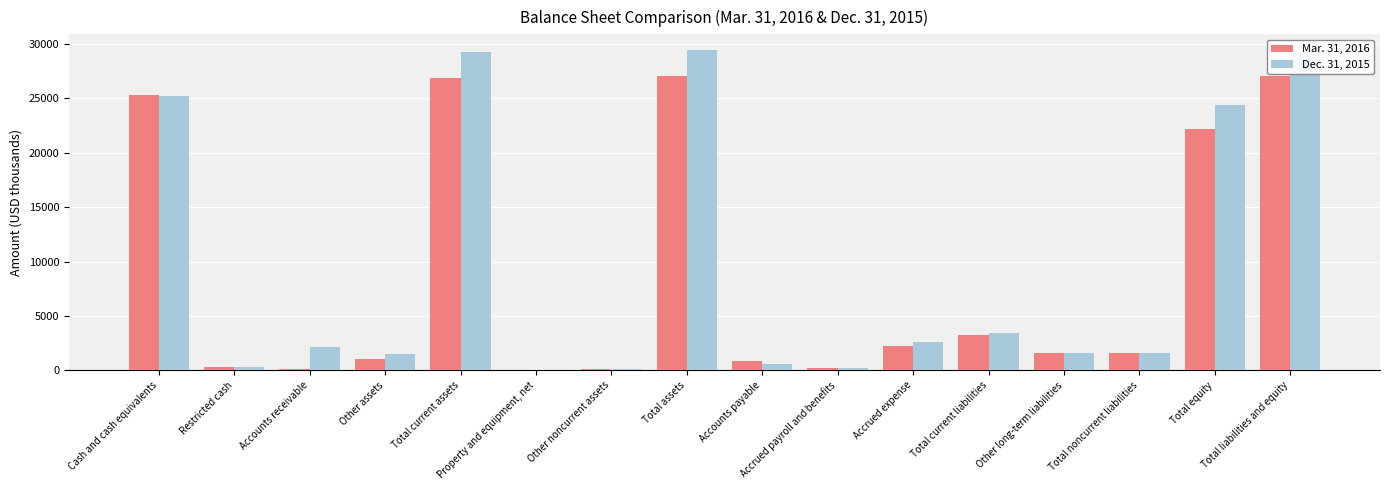

Which category has the highest value across all series?

Total assets